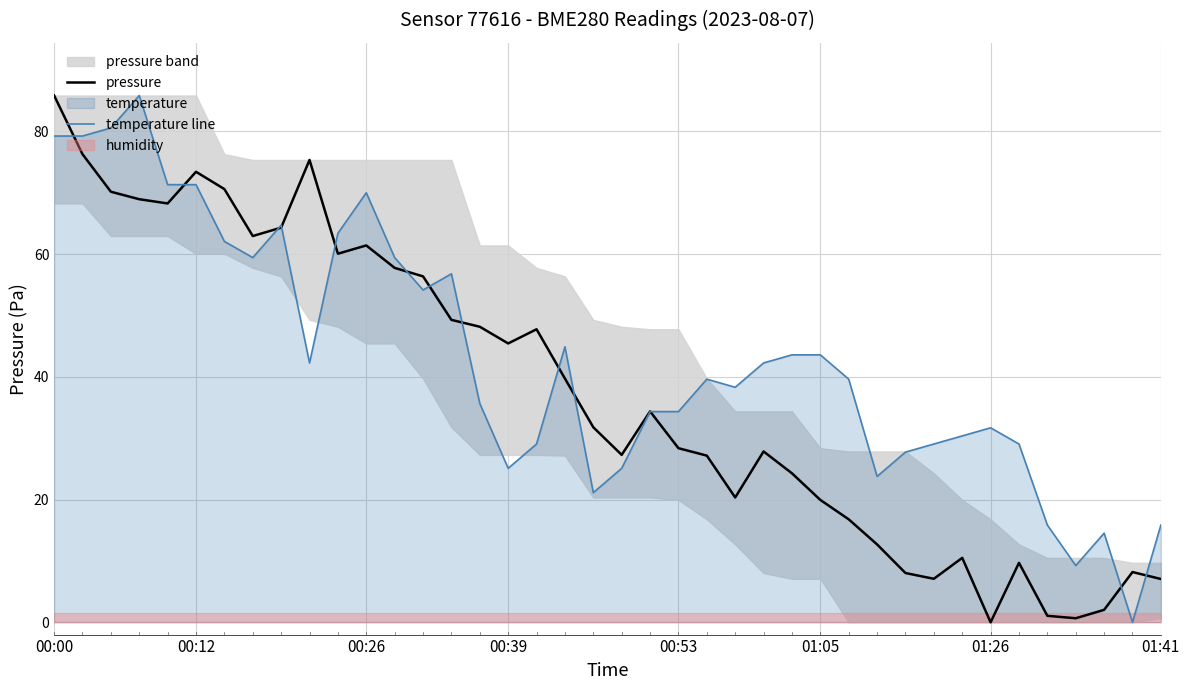

Which series ends up on top after the final intersection of temperature line and pressure?

temperature line